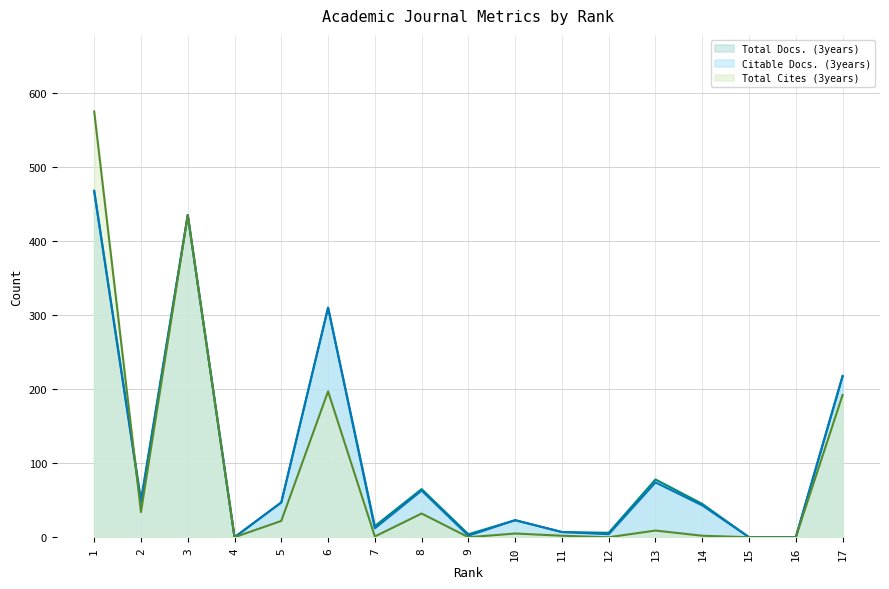

Reading left to right, list all the values displayed in this chart.

Total Docs. (3years): 468	50	435	0	47	310	15	65	4	23	7	6	78	45	0	0	218
Citable Docs. (3years): 467	47	435	0	47	310	12	63	2	23	7	4	74	43	0	0	217
Total Cites (3years): 575	34	435	0	22	197	1	32	0	5	2	0	9	2	0	0	192